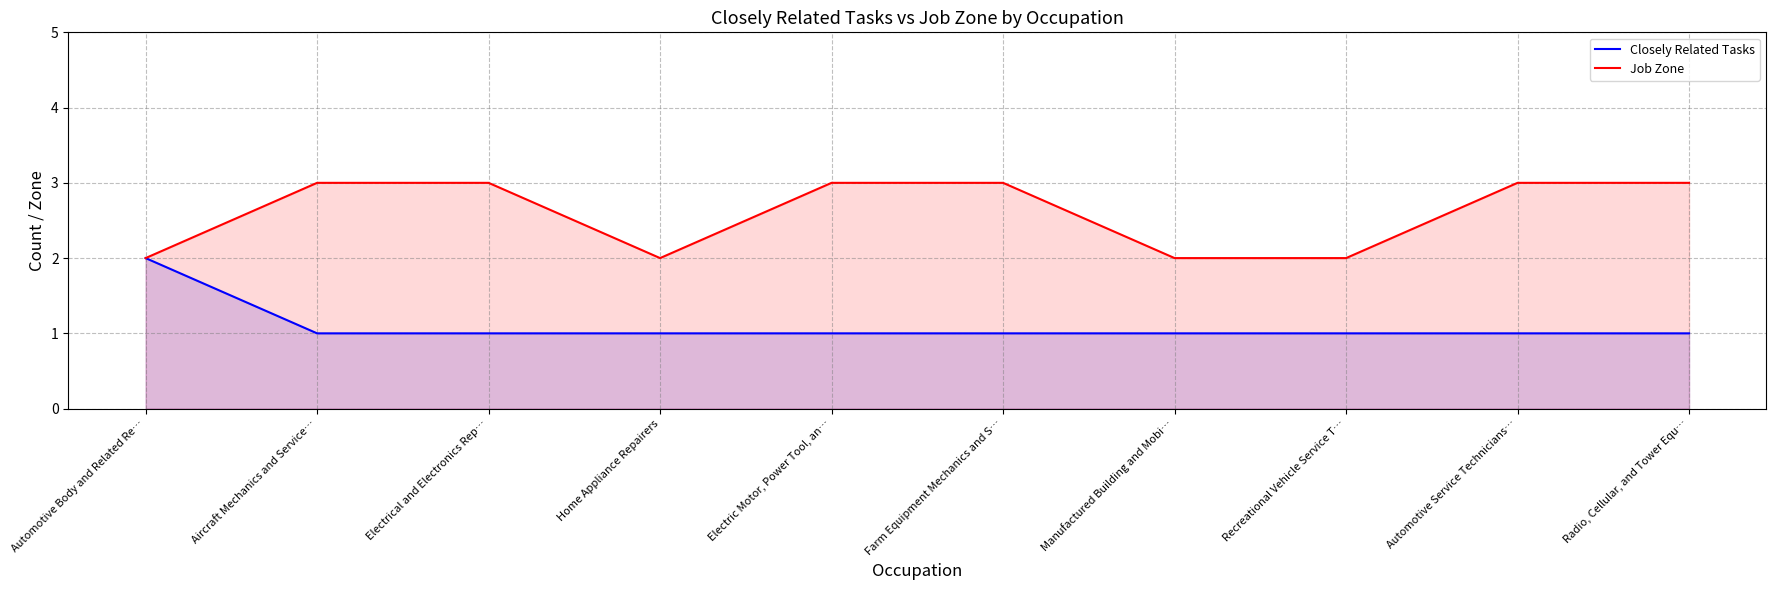

Which series has the widest spread of values?

Closely Related Tasks